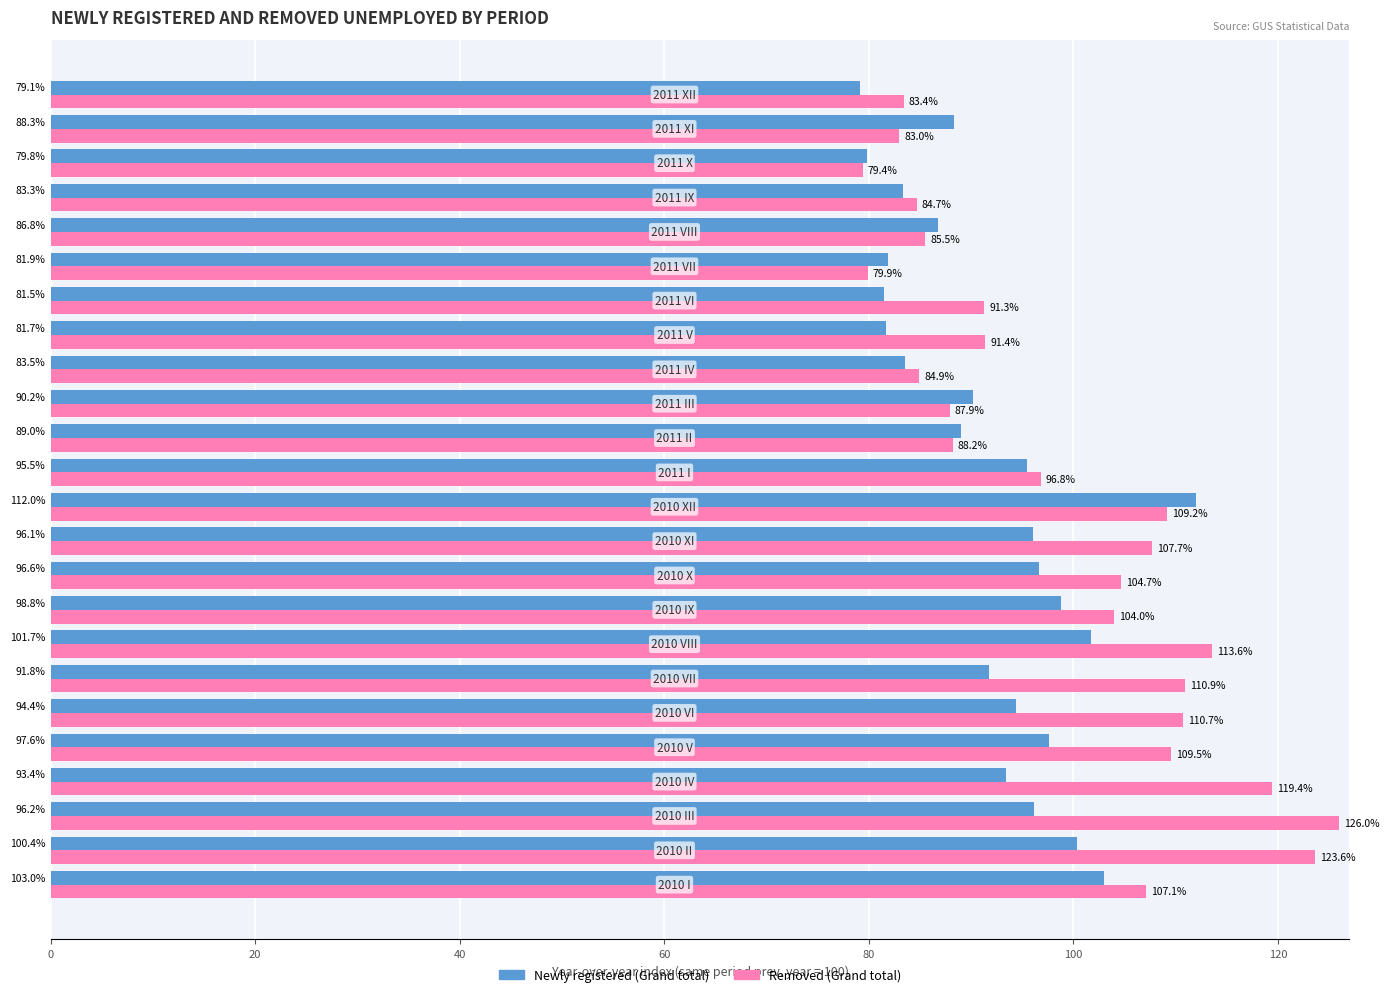

Count the number of data series in this chart.

2